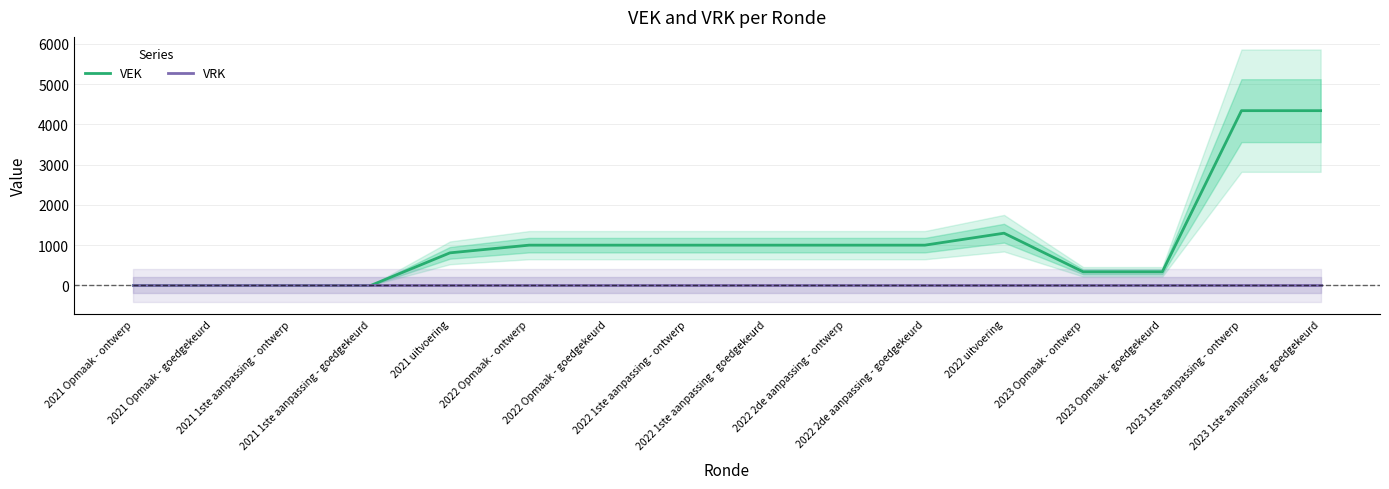

Which series has the widest spread of values?

VEK